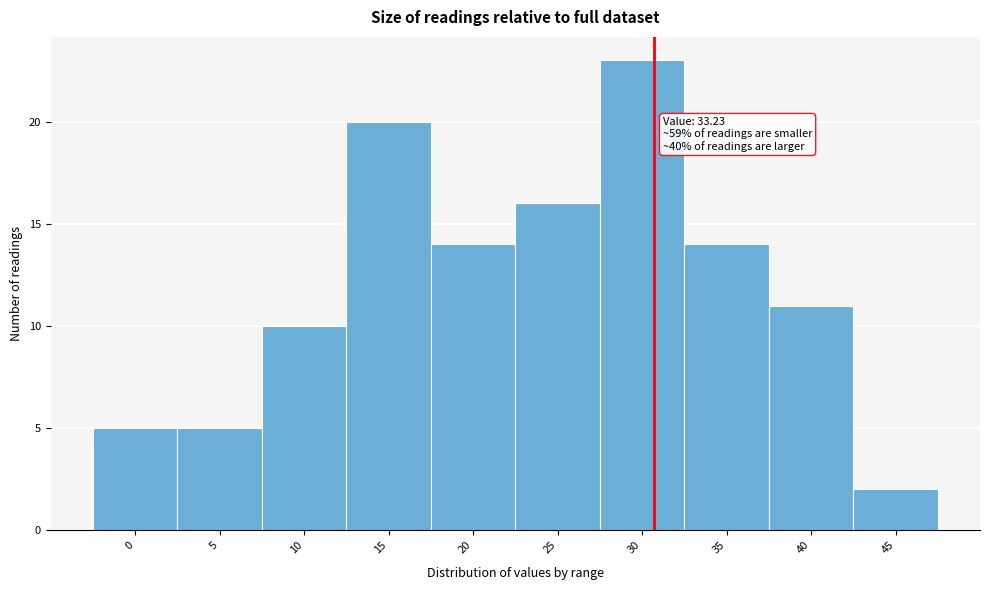

Reading left to right, list all the values displayed in this chart.

5	5	10	20	14	16	23	14	11	2